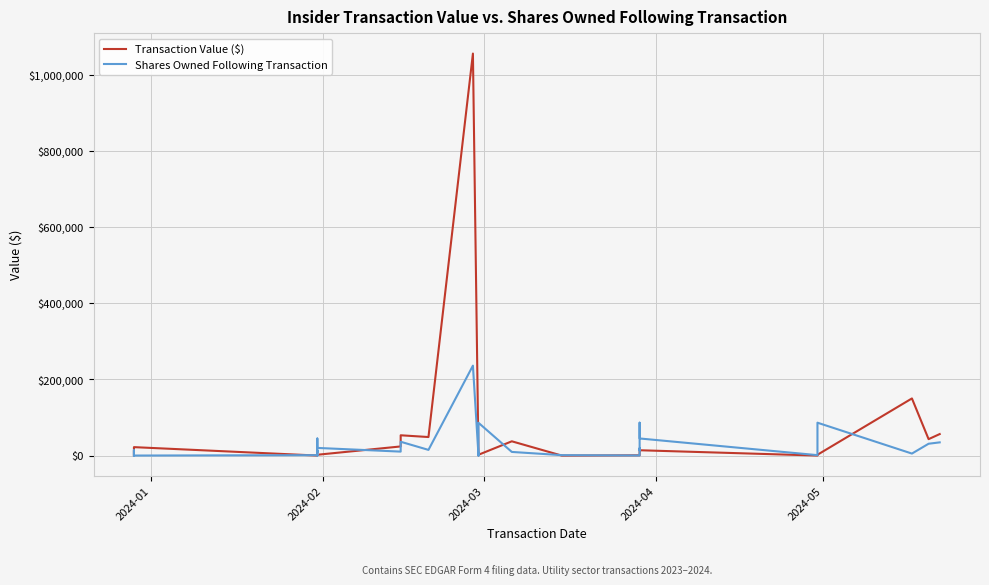

What are all the series names shown in the legend?

Transaction Value ($), Shares Owned Following Transaction